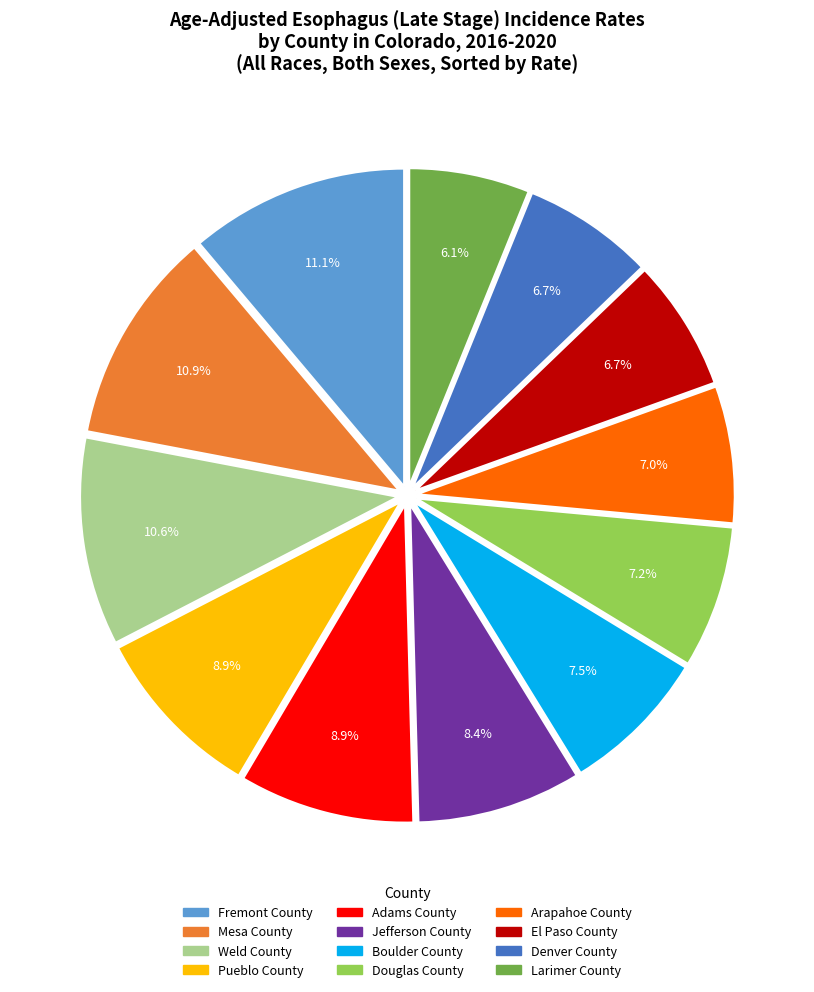

What is the ratio of the value at Larimer County to the value at Mesa County?

0.6